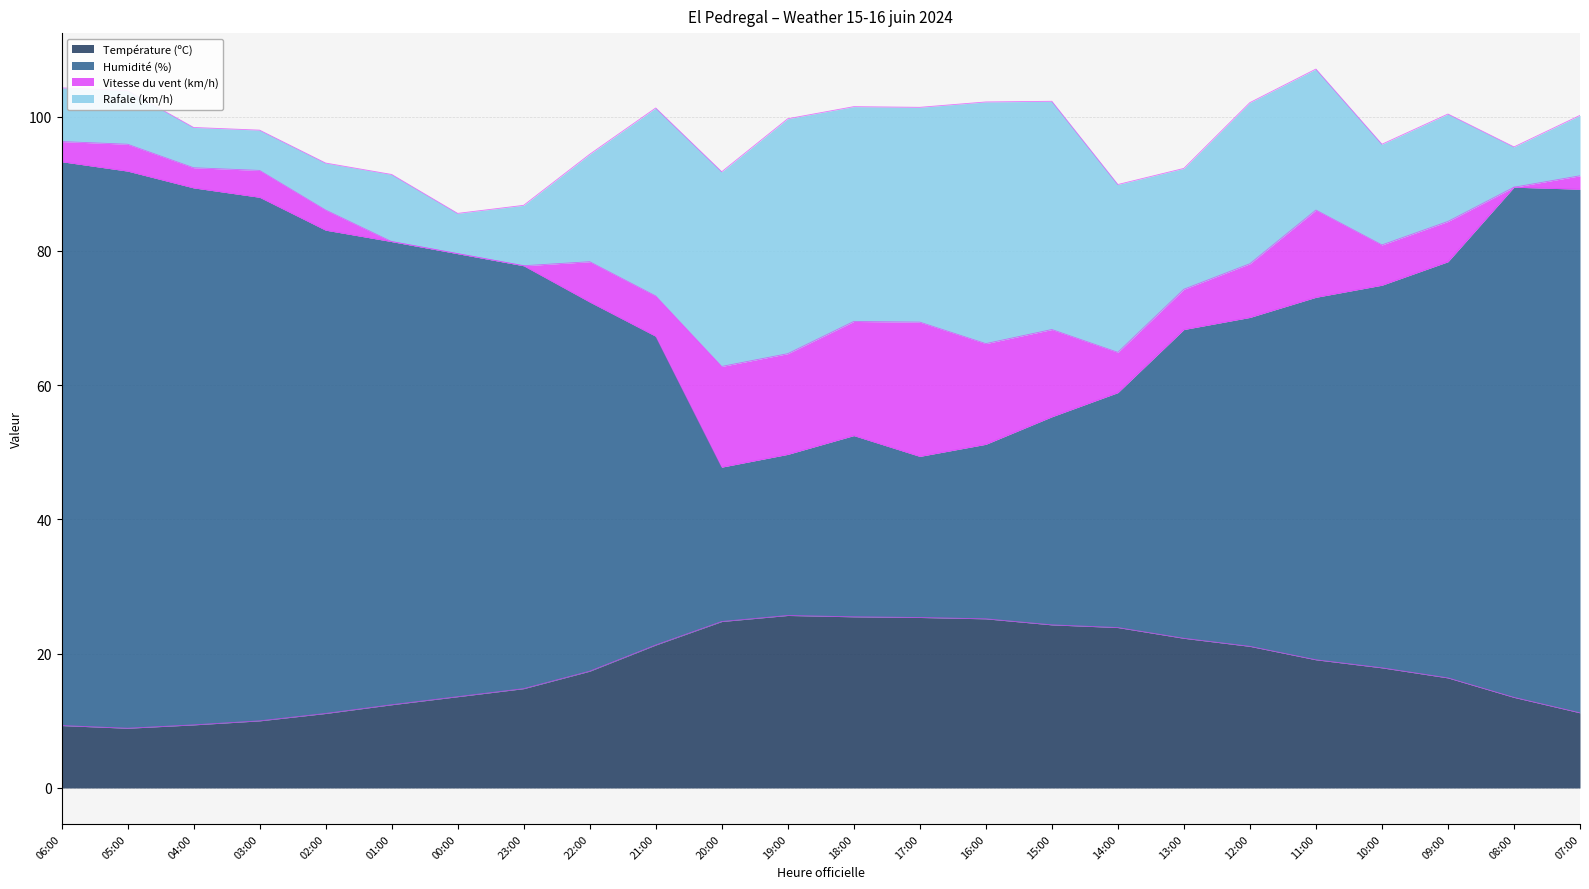

Which label corresponds to the smallest value in the chart?

05:00